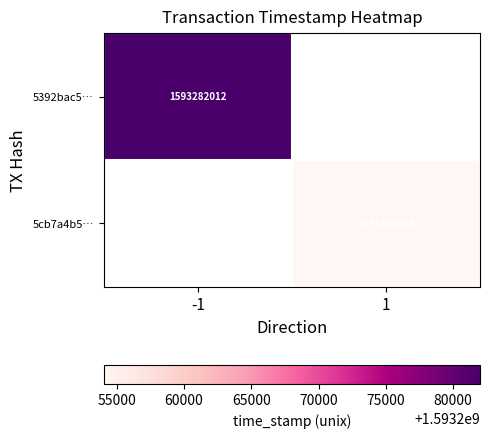

Is it true that 5cb7a4b5… equals 1066811524 at 1?

False